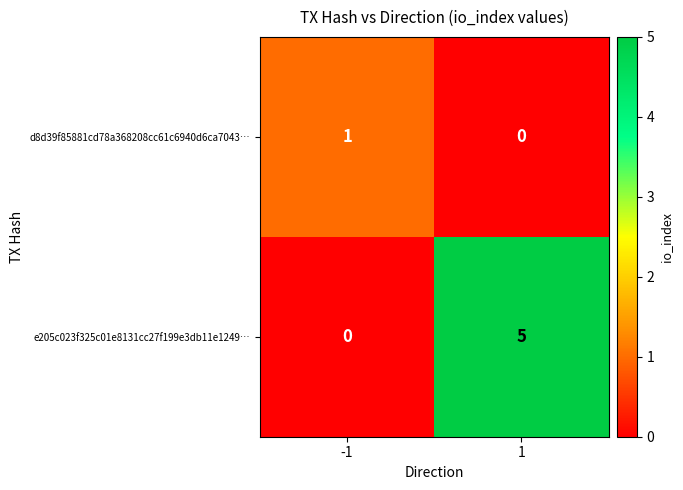

Reading right to left, what are all the values shown in this chart?

d8d39f85881cd78a368208cc61c6940d6ca7043…: 1=0	-1=1
e205c023f325c01e8131cc27f199e3db11e1249…: 1=5	-1=0